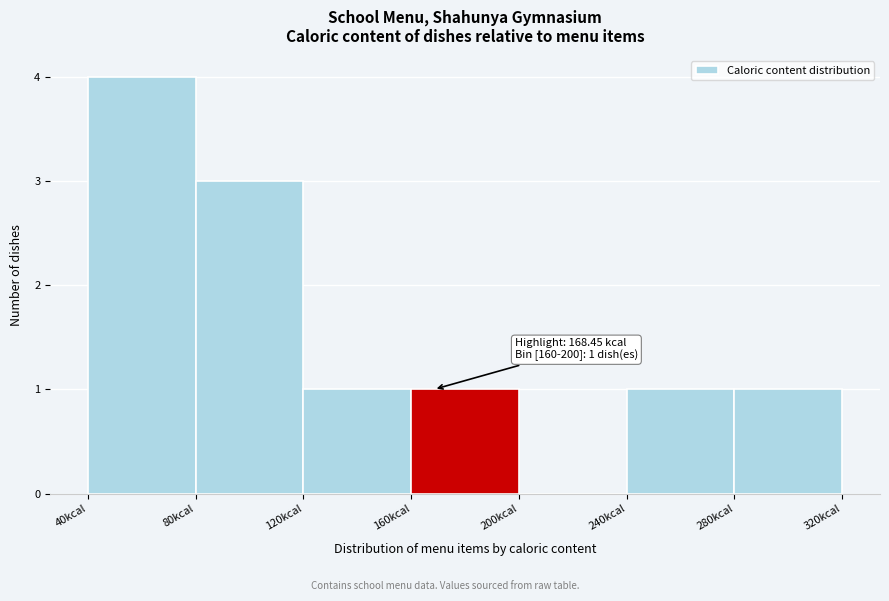

Over which range of the x-axis is the bar tallest?

40 to 80